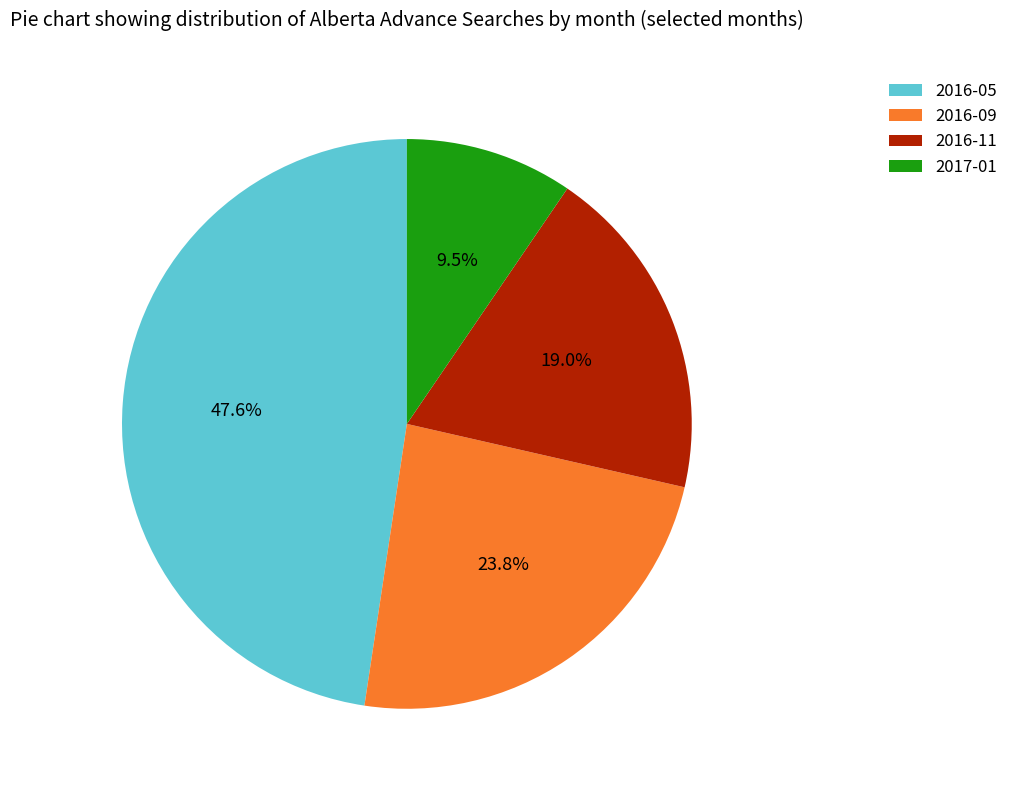

To the nearest percent, what is the difference between the 2016-05 and 2016-11 slice percentages?

29%